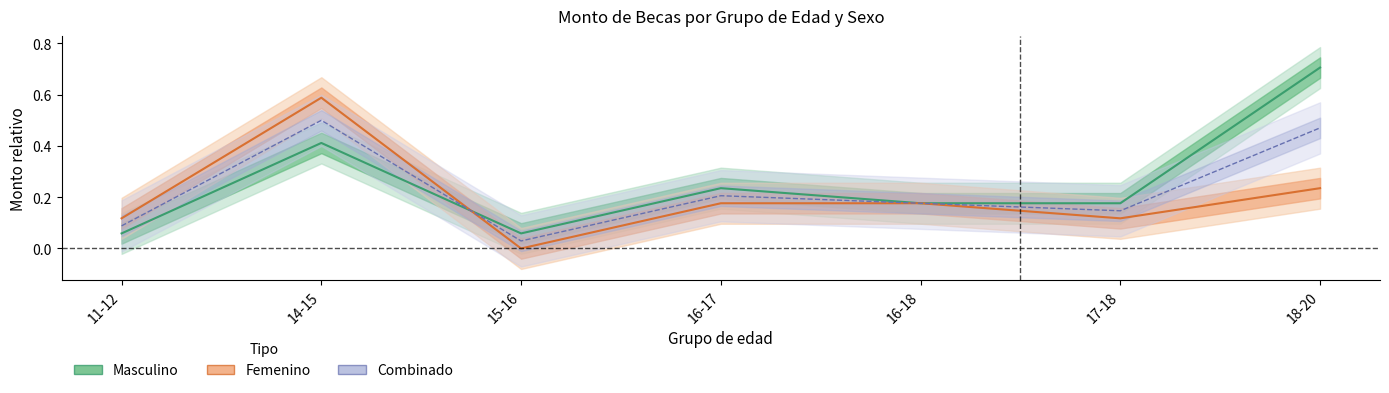

Reading left to right, list all the values displayed in this chart.

Masculino: 11-12=0.1	14-15=0.4	15-16=0.1	16-17=0.2	16-18=0.2	17-18=0.2	18-20=0.7
Femenino: 11-12=0.1	14-15=0.6	15-16=0.0	16-17=0.2	16-18=0.2	17-18=0.1	18-20=0.2
Combinado: 11-12=0.1	14-15=0.5	15-16=0.0	16-17=0.2	16-18=0.2	17-18=0.1	18-20=0.5